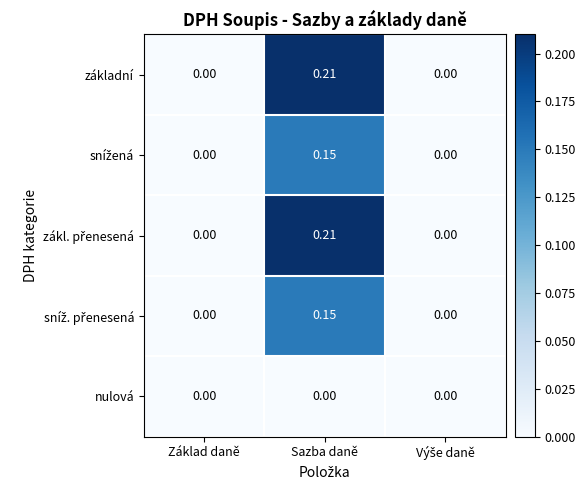

Which label corresponds to the largest value in the chart?

Sazba daně